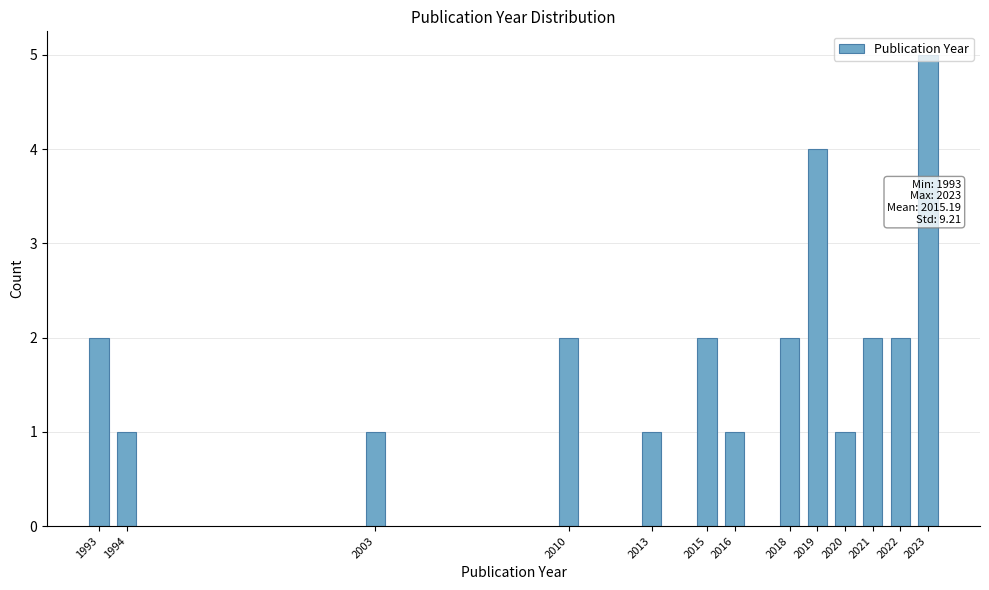

Which has a higher value, 2023 or 2018?

2023